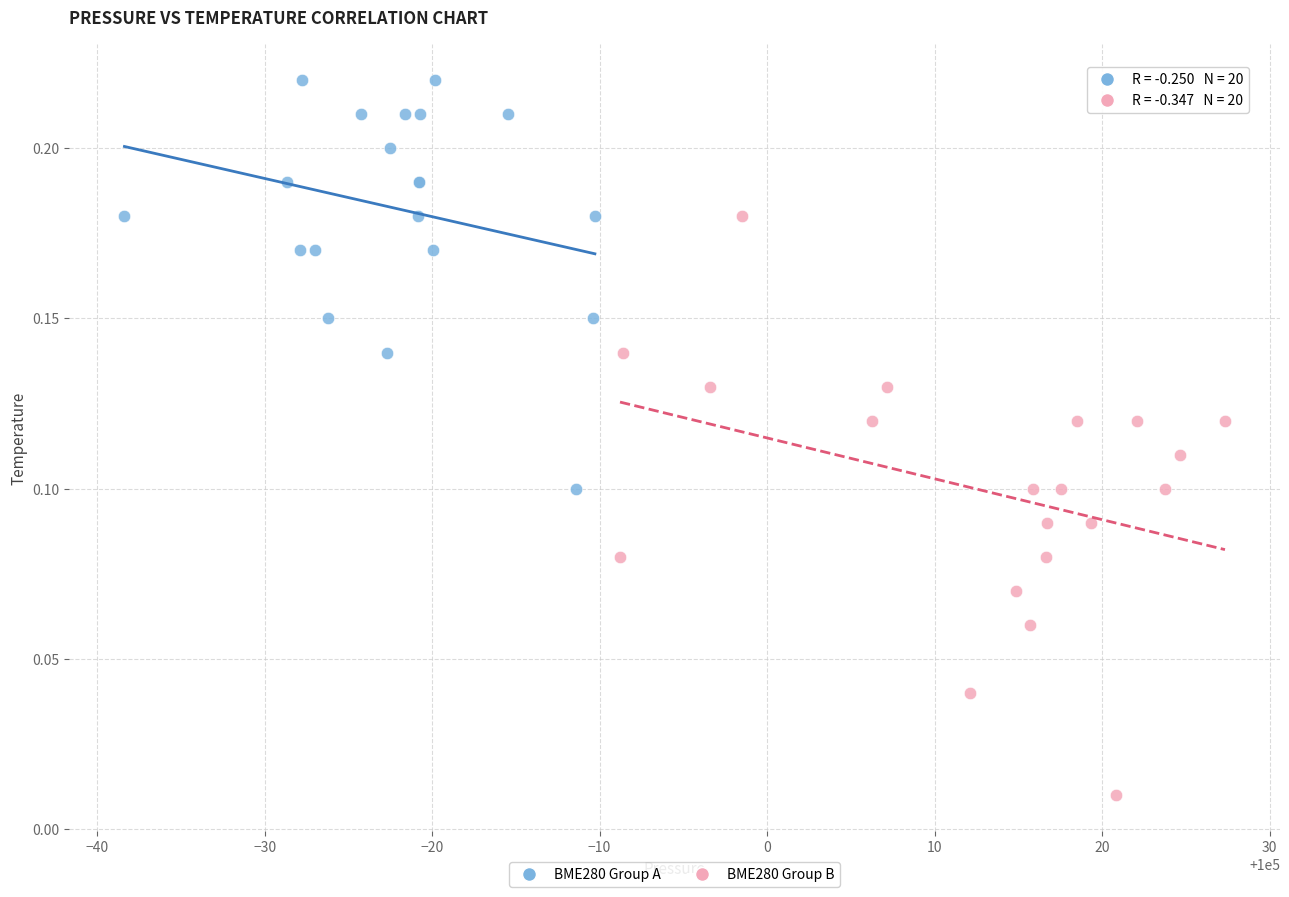

Which series has the largest Y range (max minus min)?

BME280 Group B